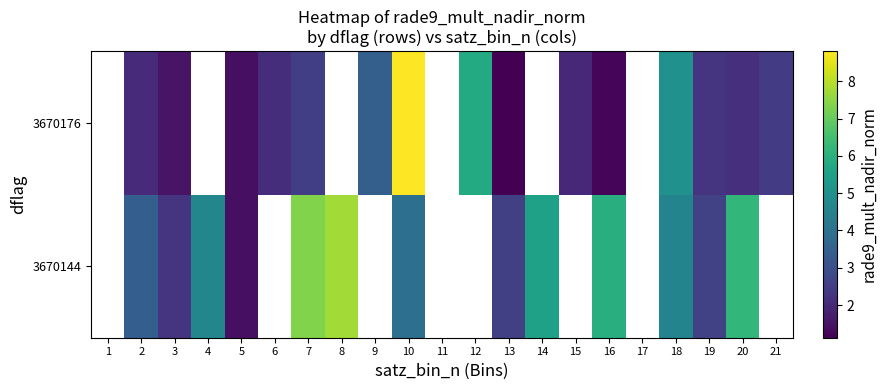

True or false: 3670176 has a value of 2.1 at 2.

True